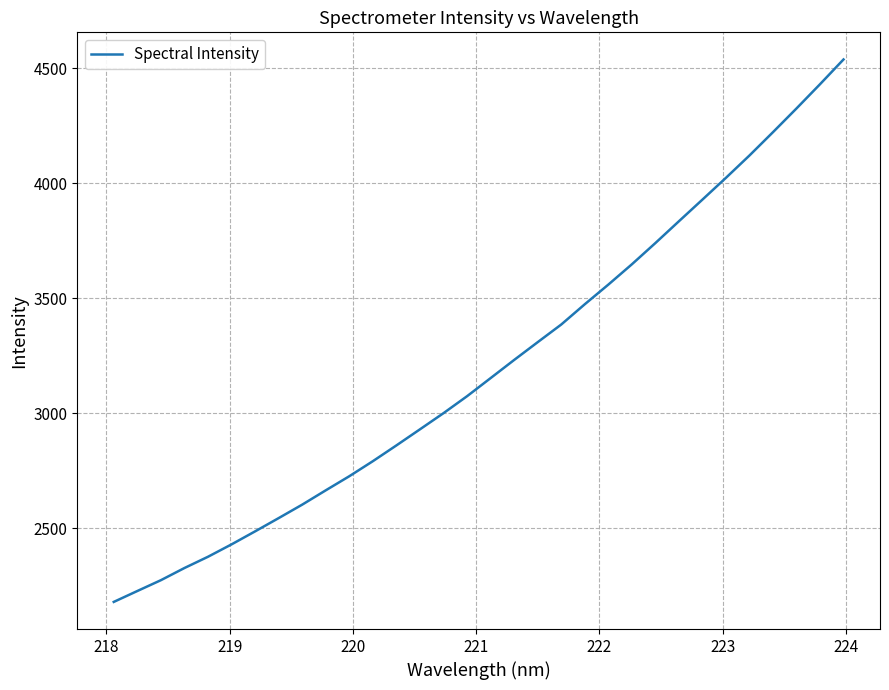

How many distinct data groups are displayed?

1